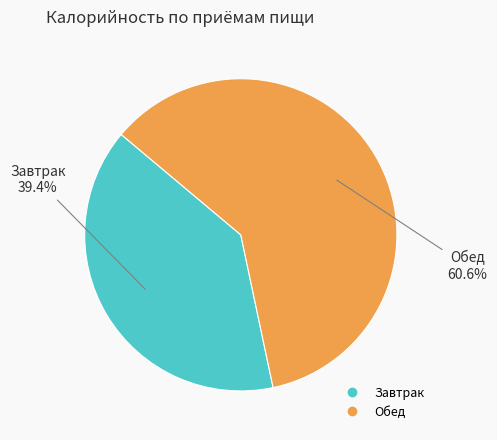

Is it true that Обед is 61% of the pie?

True